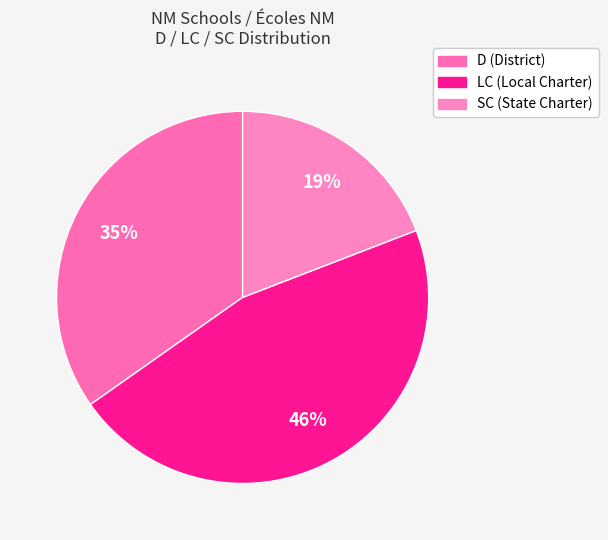

How many segments does this pie chart have?

3